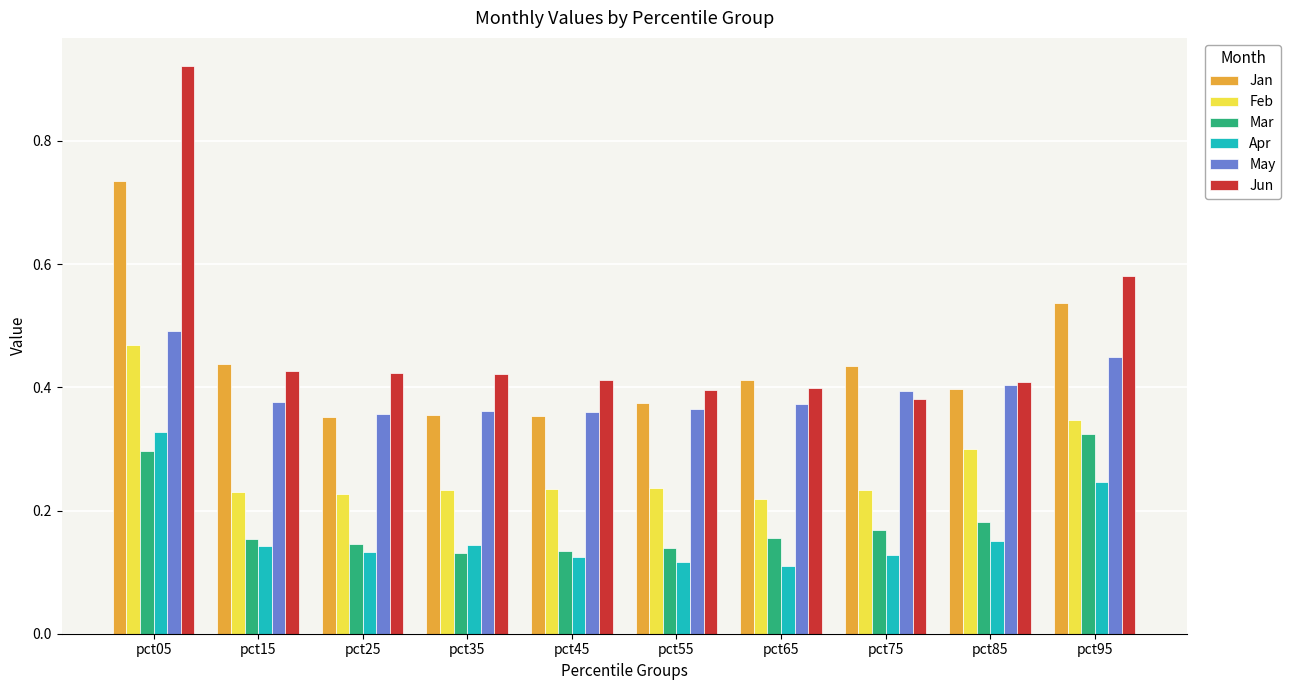

At which category does the chart reach its peak across all series?

pct05